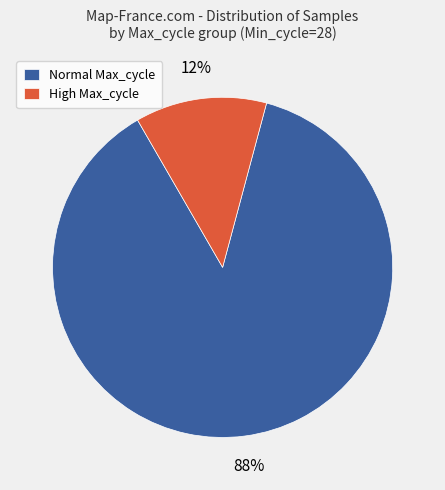

Which category has the smallest portion of the pie?

High Max_cycle